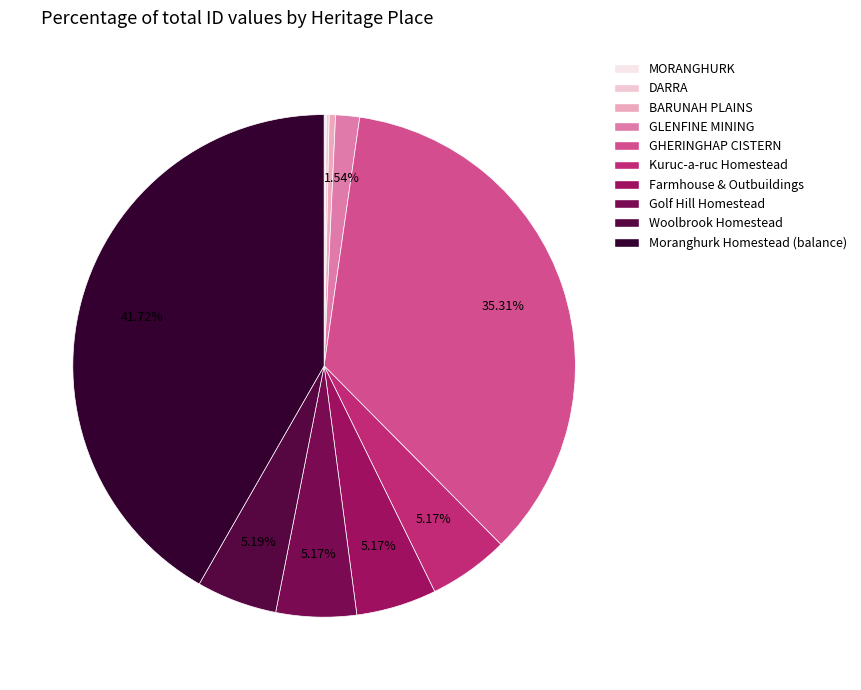

Which category has the biggest portion of the pie?

Moranghurk Homestead (balance)